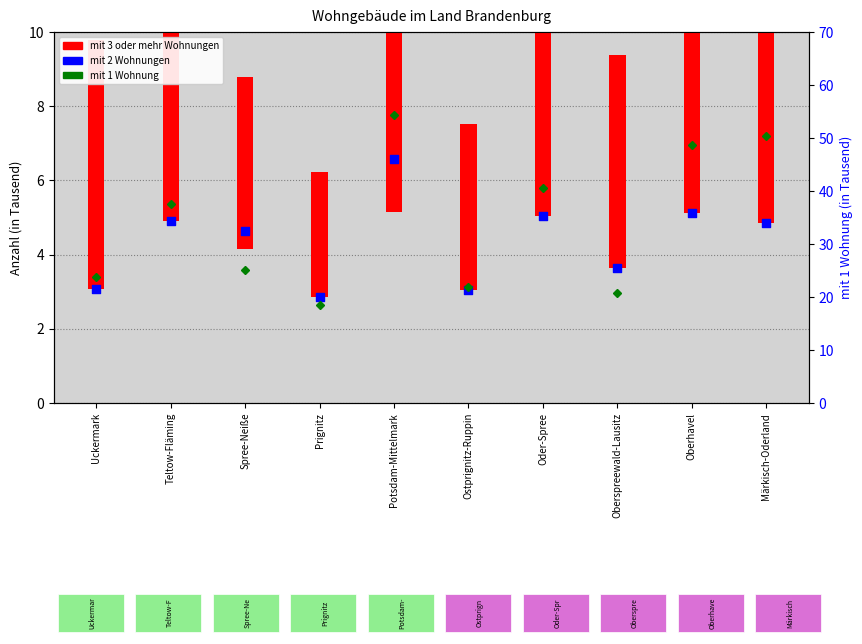

At which category is the sum across all series the highest?

Potsdam-Mittelmark